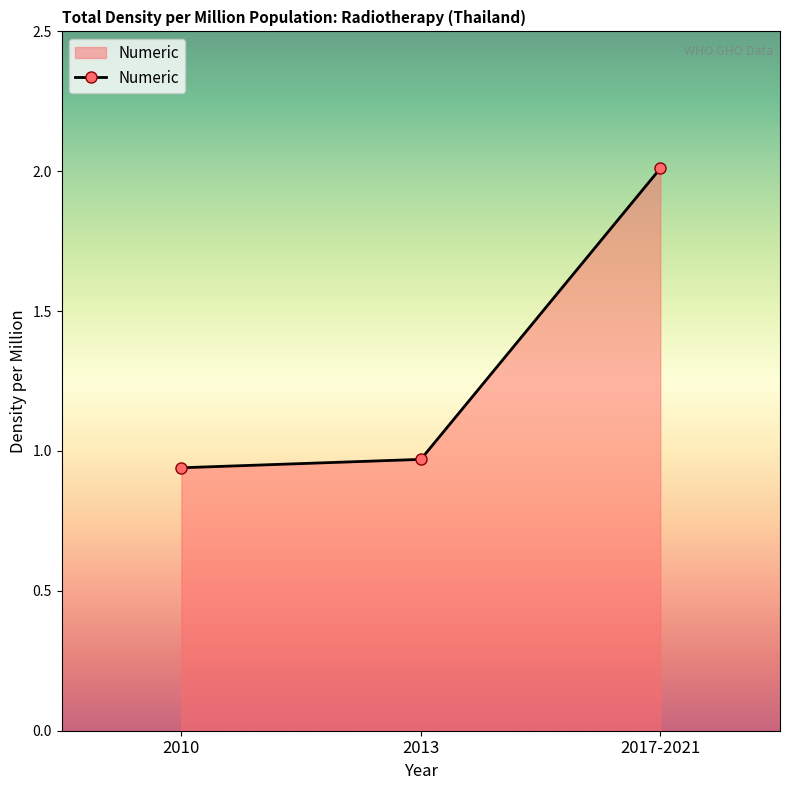

Is it true that the value at 2017-2021 is 1.4?

False